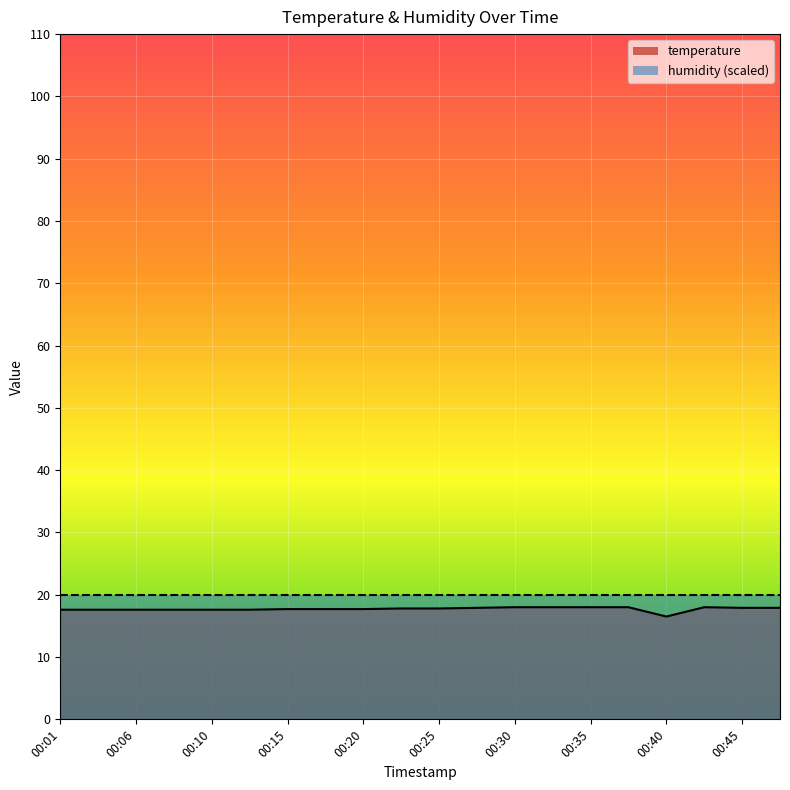

How many lines are shown in the chart?

1